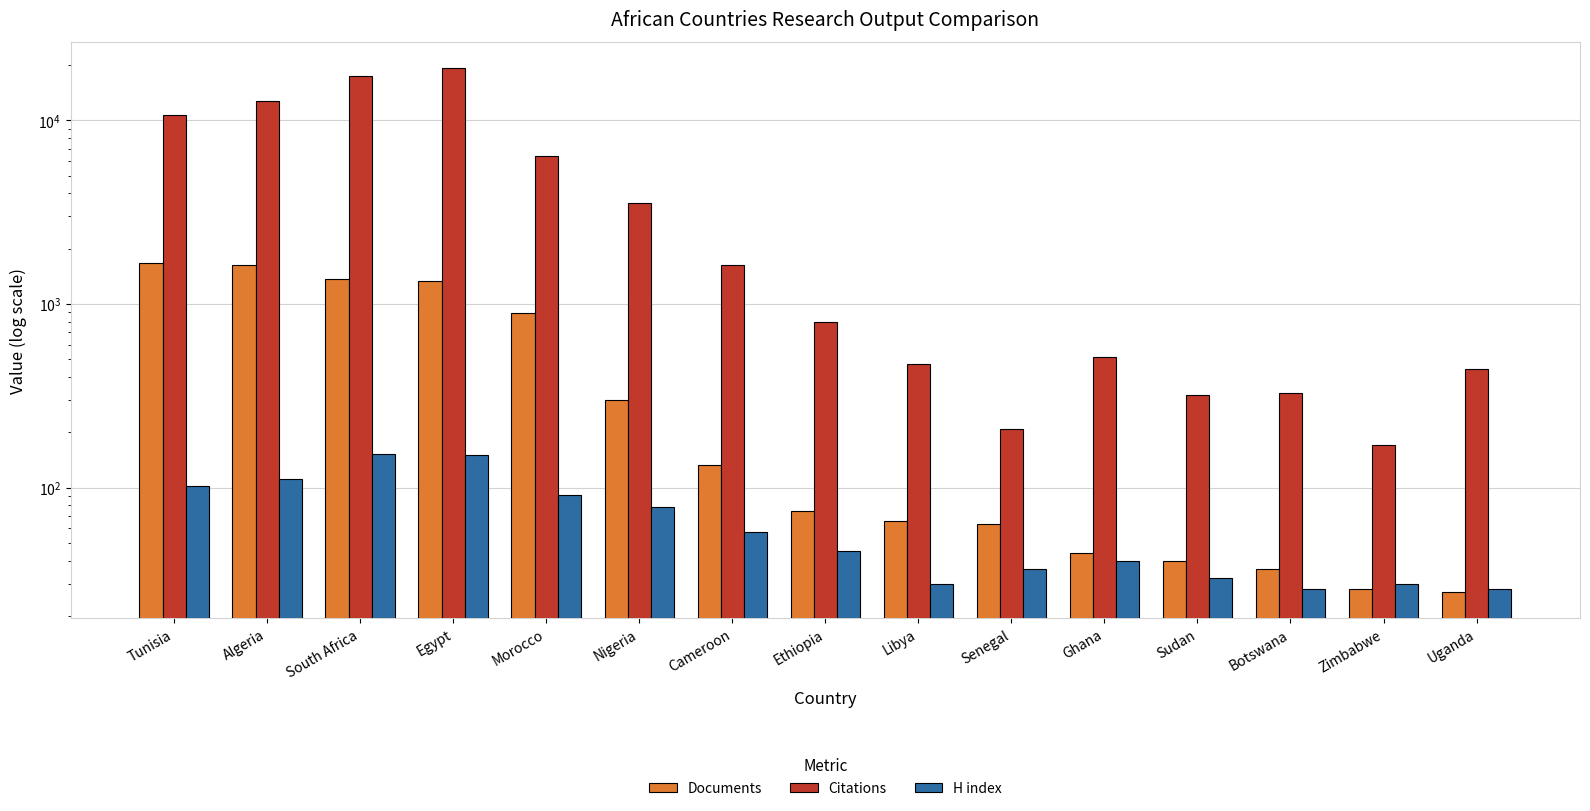

What position from the right is Algeria?

14